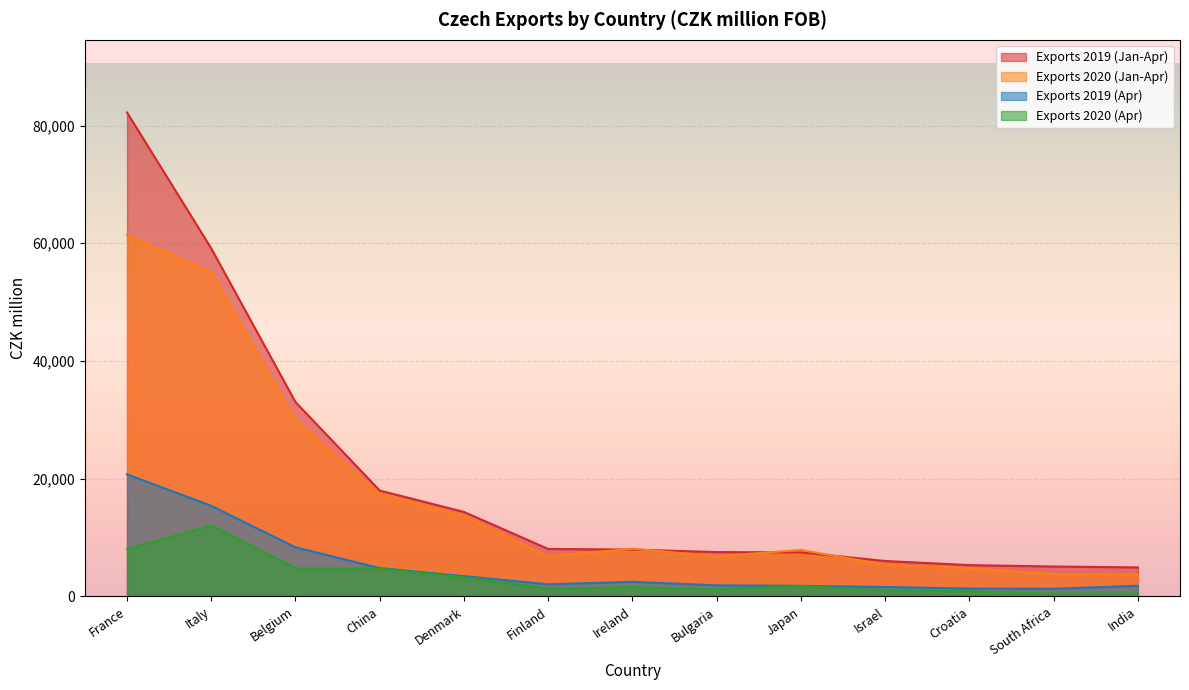

What are all the series names shown in the legend?

Exports 2019 (Jan-Apr), Exports 2020 (Jan-Apr), Exports 2019 (Apr), Exports 2020 (Apr)